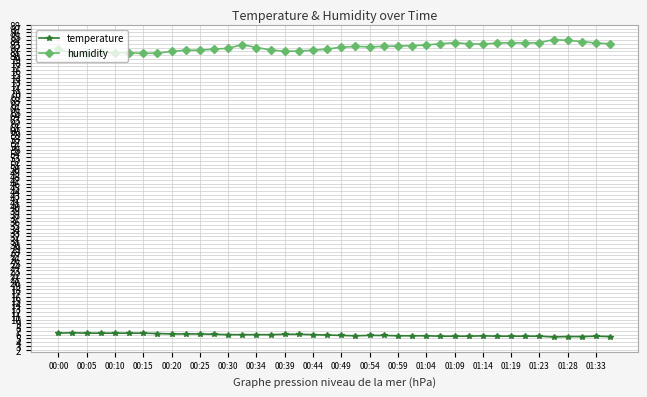

What is the difference between the maximum and minimum values in the humidity series?

3.8